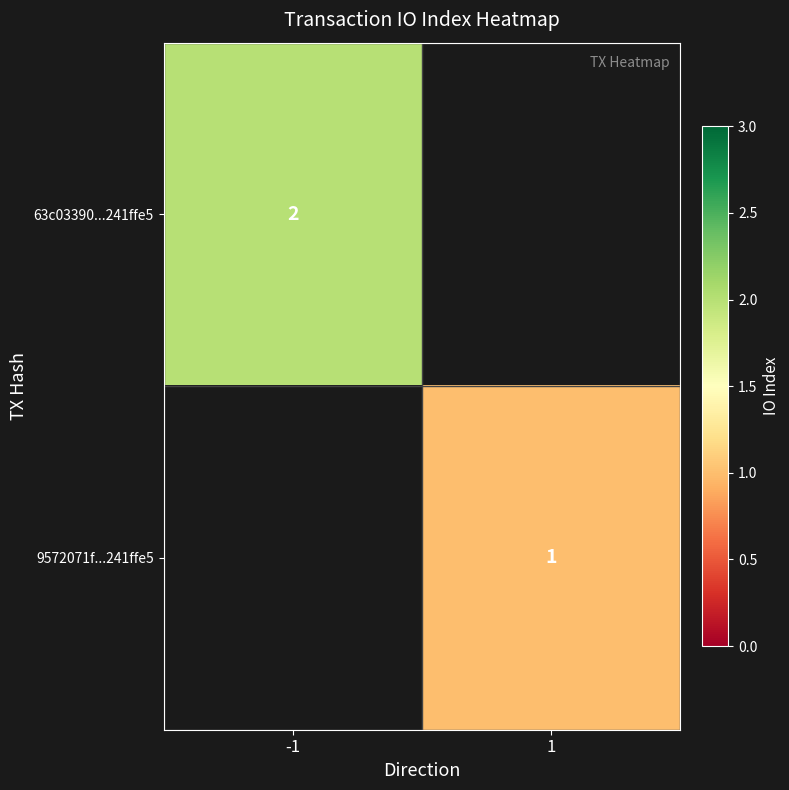

The value of 63c03390...241ffe5 at -1 is 3. True or false?

False